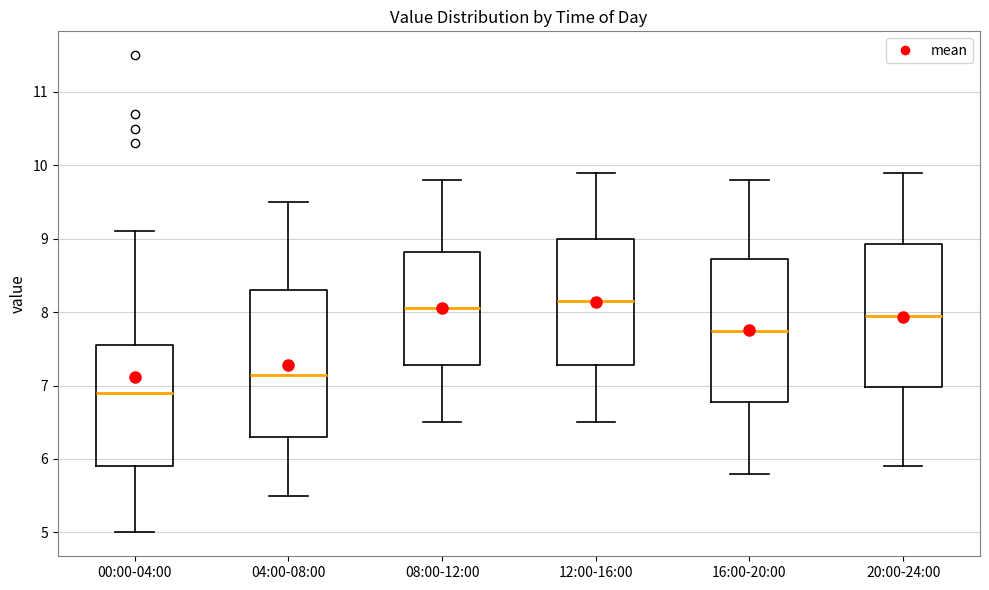

Which box has the lowest median line?

00:00-04:00